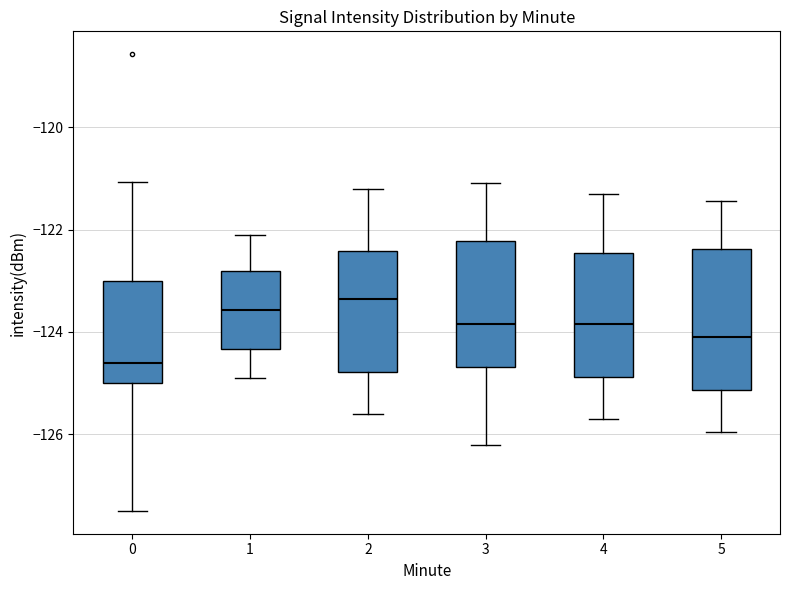

Reading left to right, read every box against the y-axis: the position of its median line, the range the box covers, and the ends of its whiskers. The values are not printed on the chart, so give them approximately, as read against the axis.

0: median -124.6, box -125.0 to -123.0, whiskers -127.4 to -121.0
1: median -123.6, box -124.4 to -122.8, whiskers -124.8 to -122.0
2: median -123.4, box -124.8 to -122.4, whiskers -125.6 to -121.2
3: median -123.8, box -124.6 to -122.2, whiskers -126.2 to -121.0
4: median -123.8, box -124.8 to -122.4, whiskers -125.6 to -121.2
5: median -124.0, box -125.2 to -122.4, whiskers -126.0 to -121.4